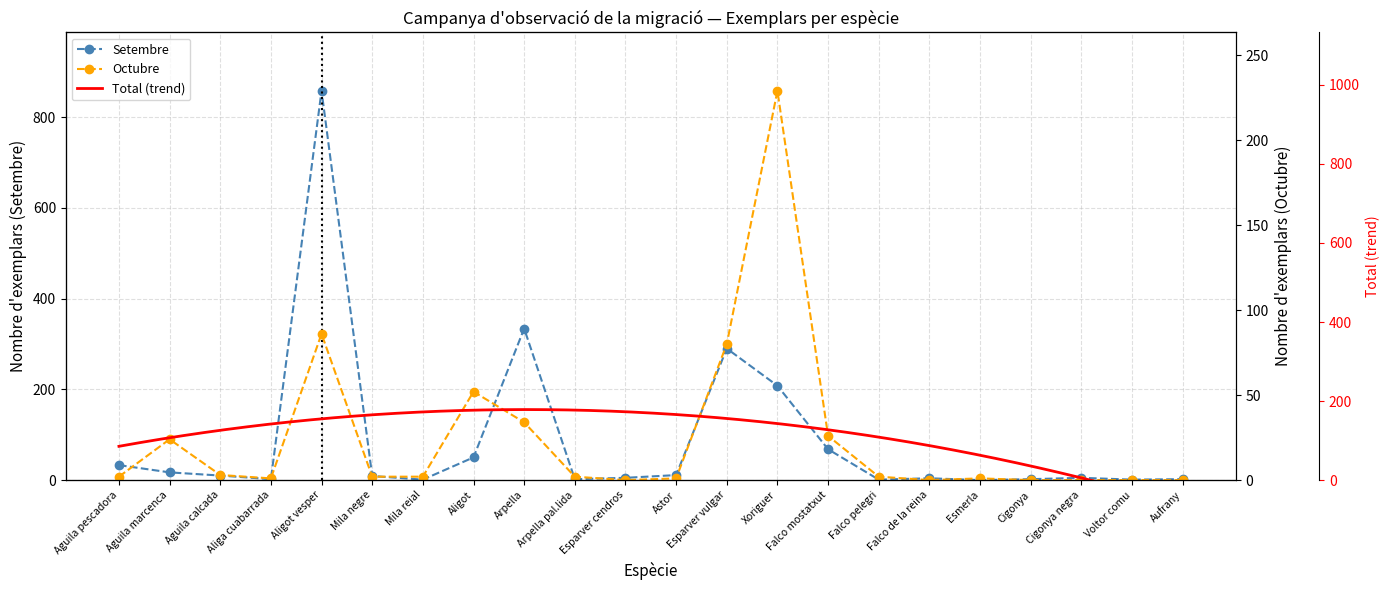

How many categories are shown in the chart?

22